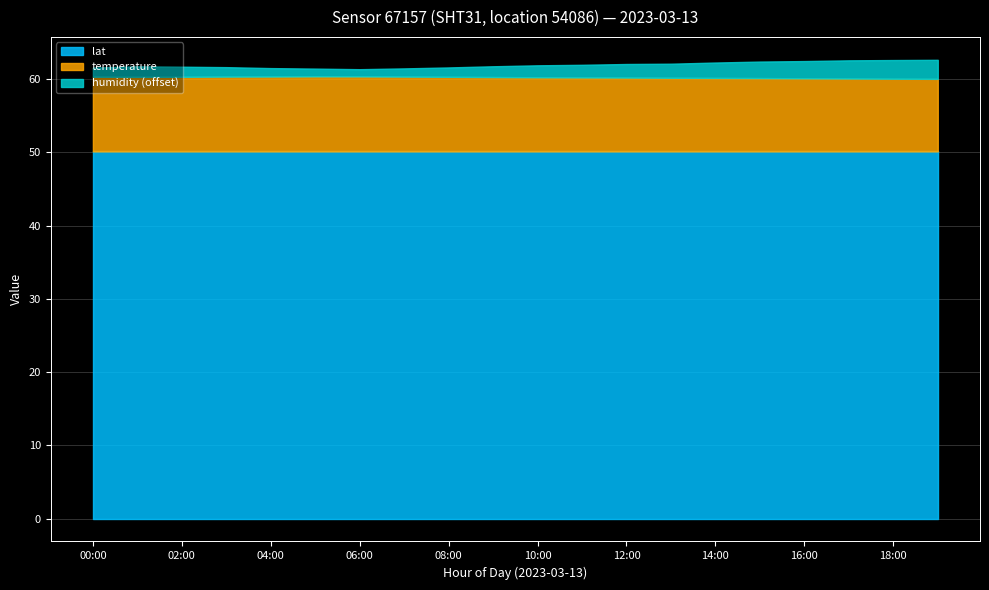

What is the maximum value shown in the chart?

82.6